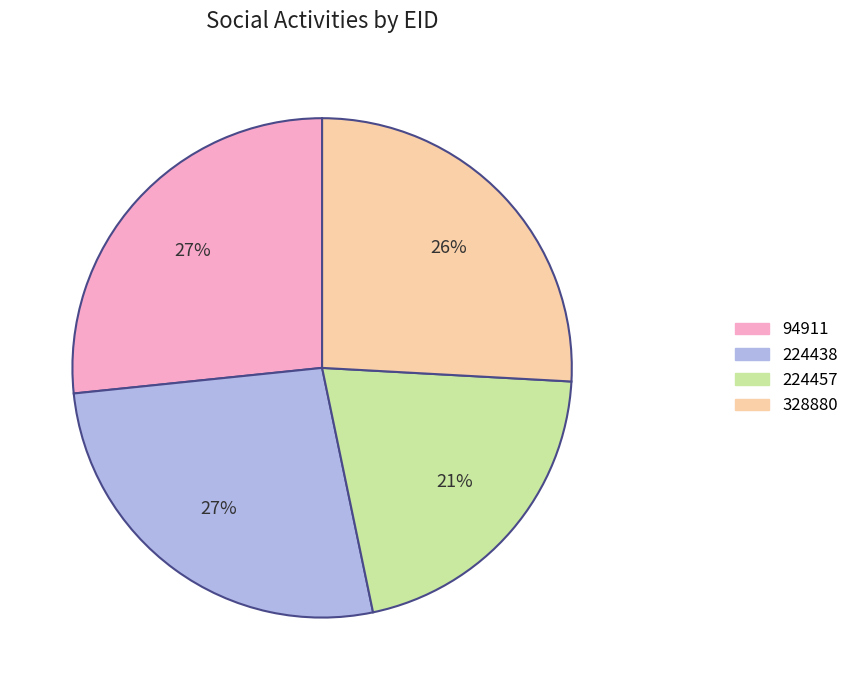

Count the number of slices in the pie.

4